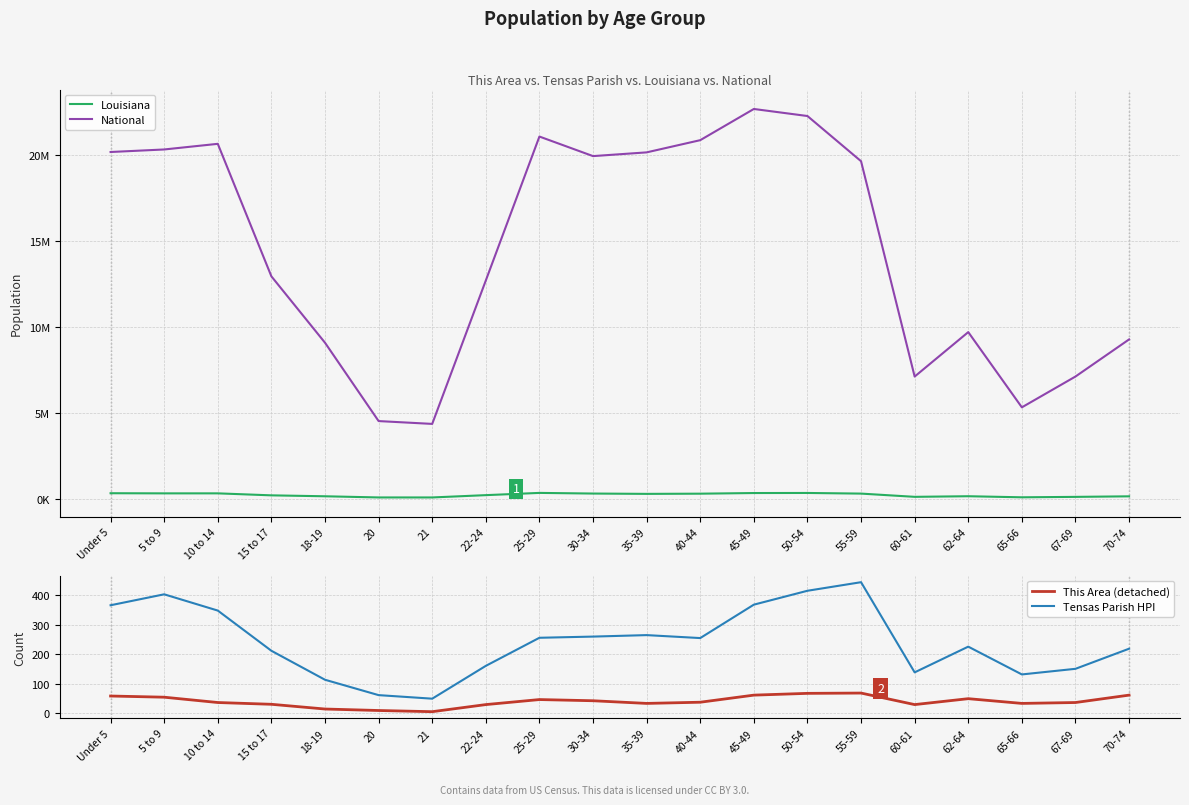

Is it true that This Area (detached) equals 30 at 60-61?

True